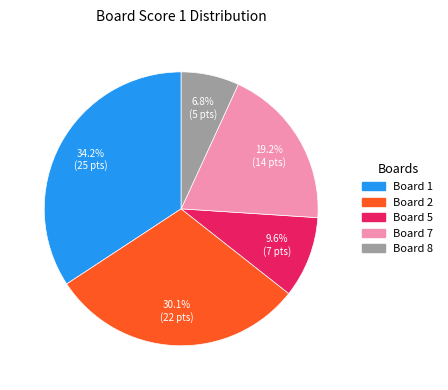

To the nearest percent, what is the difference between the largest and smallest slice percentages?

27%